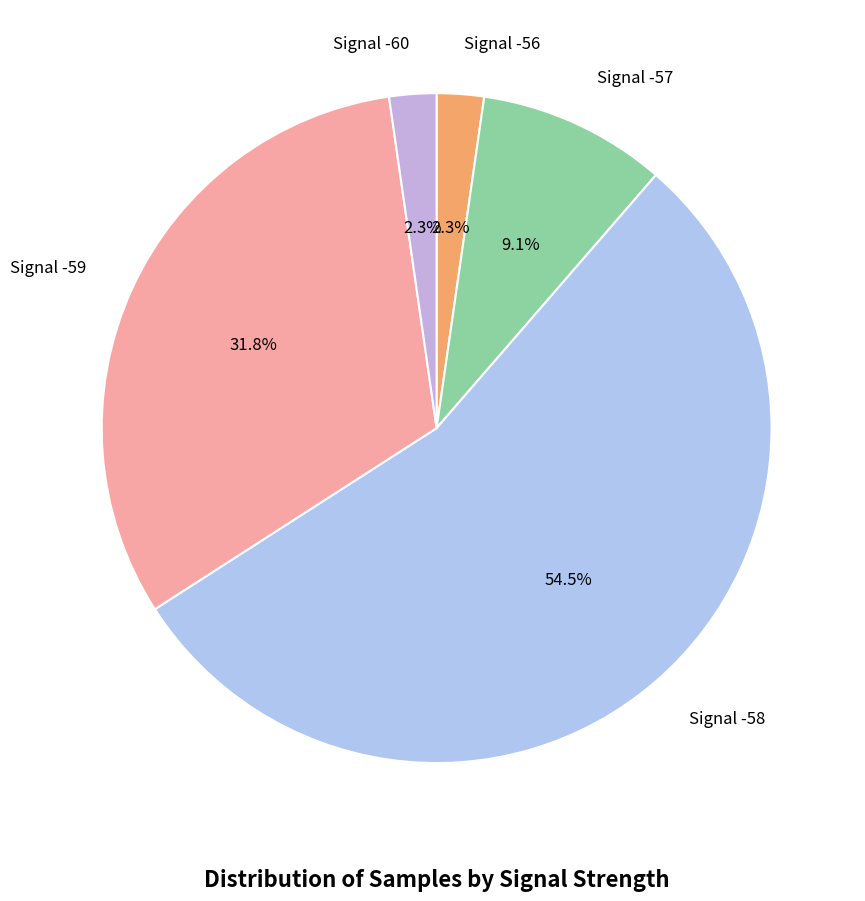

What portion of the pie excludes Signal -60?

97.7%